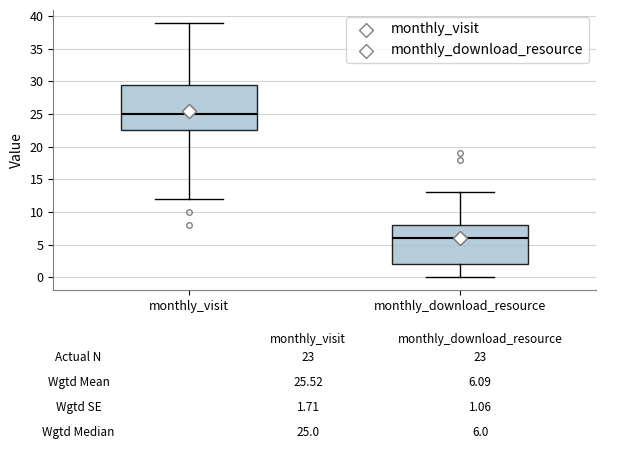

Reading left to right, transcribe this box plot: for each box, give where its median line is, the range the box spans, and where its two whiskers end, as read against the y-axis. The values are not printed on the chart, so give them approximately, as read against the axis.

monthly_visit: median 25.0, box 22.5 to 29.5, whiskers 12.0 to 39.0
monthly_download_resource: median 6.0, box 2.0 to 8.0, whiskers 0.0 to 13.0